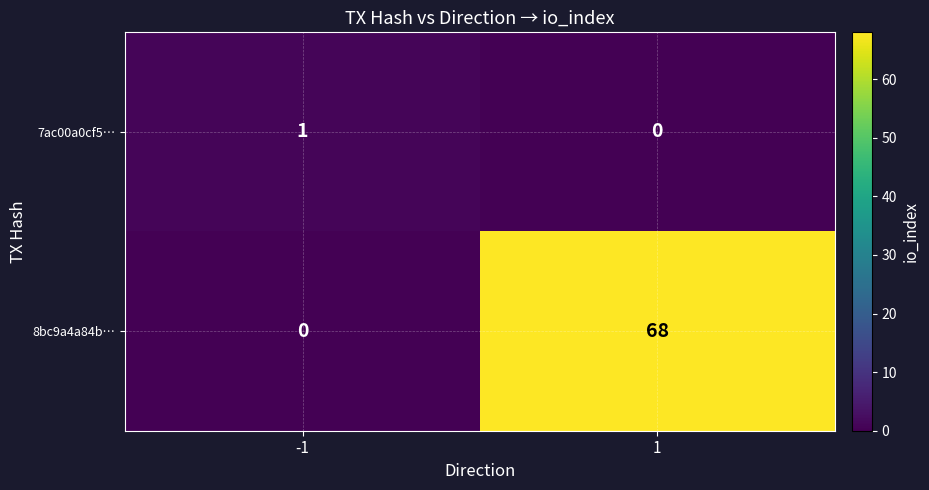

Which series has the largest total across all categories?

8bc9a4a84b…